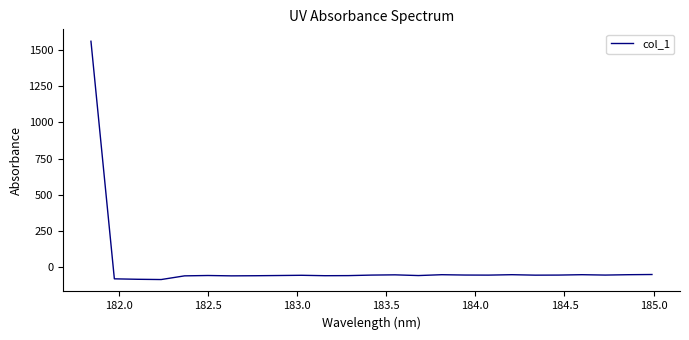

What is the greatest value displayed?

1562.4